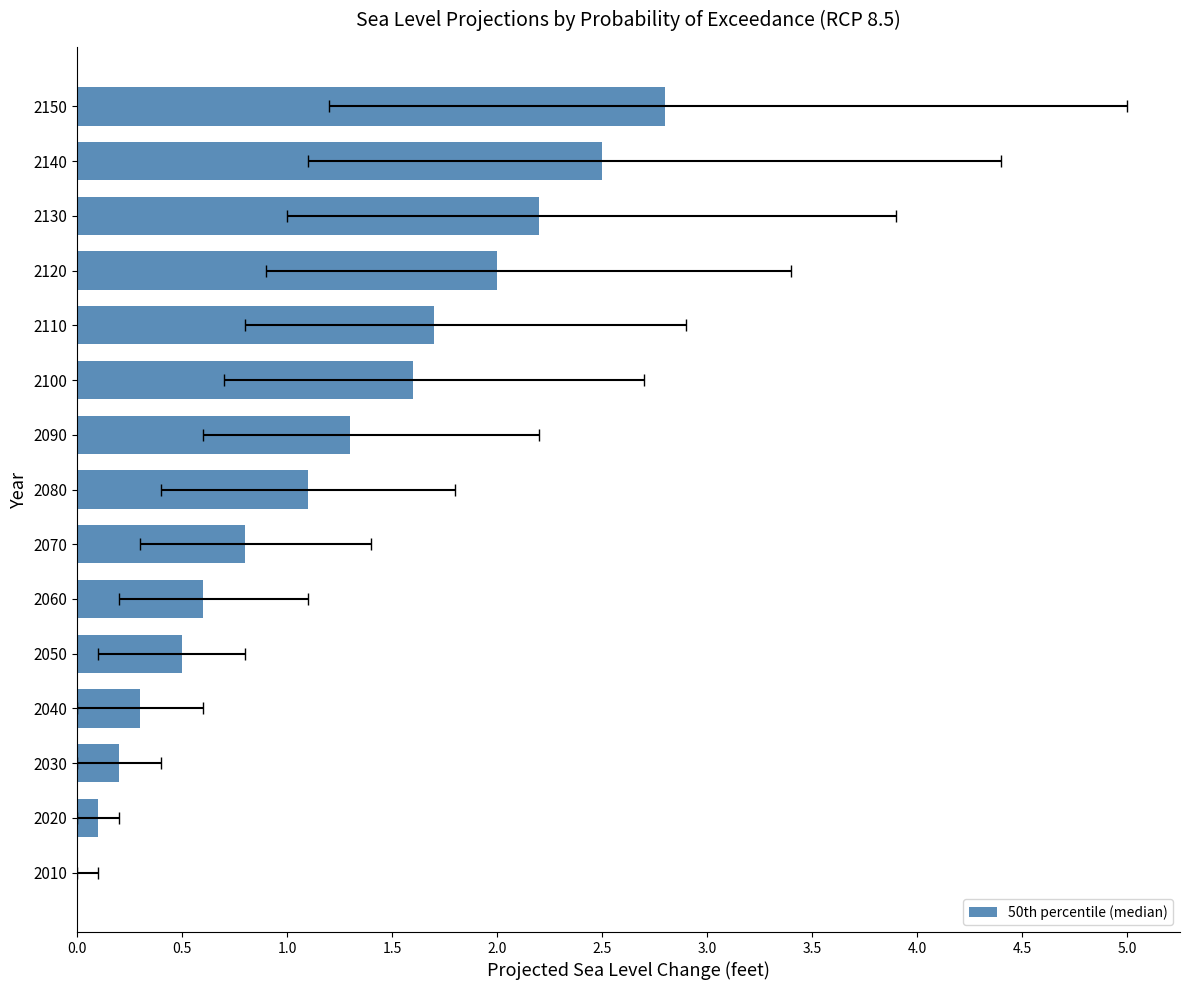

What is the difference between the maximum and minimum values?

2.8